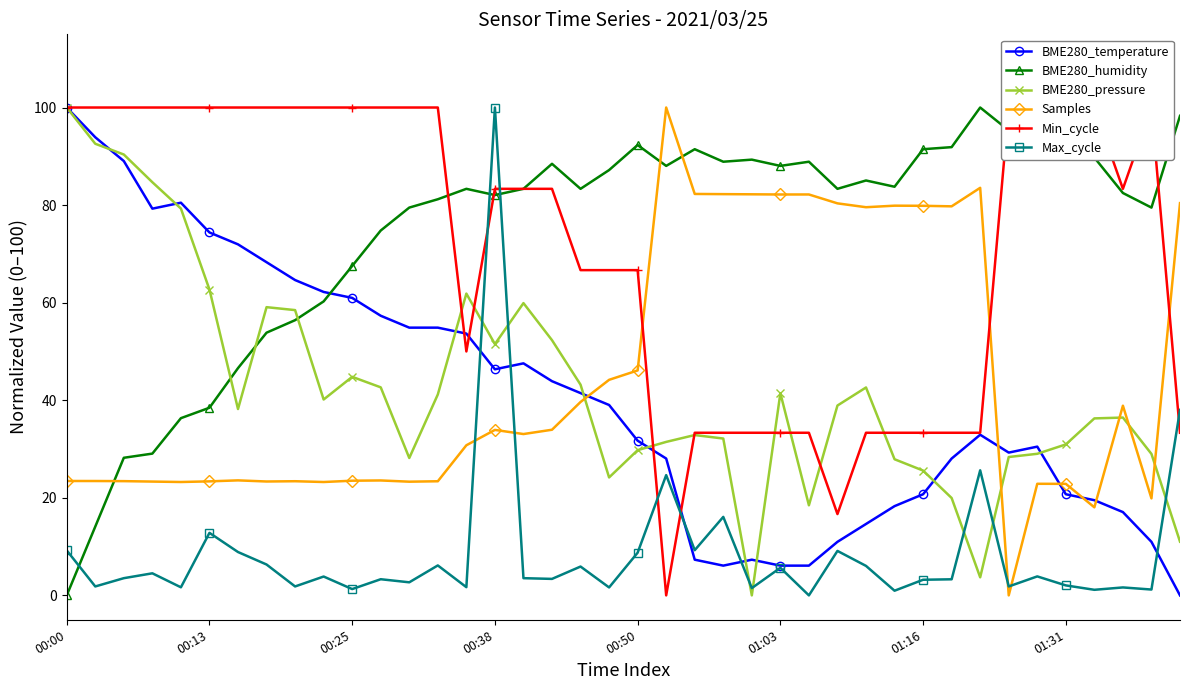

What is the difference between the maximum and second lowest values in the BME280_humidity series?

85.9